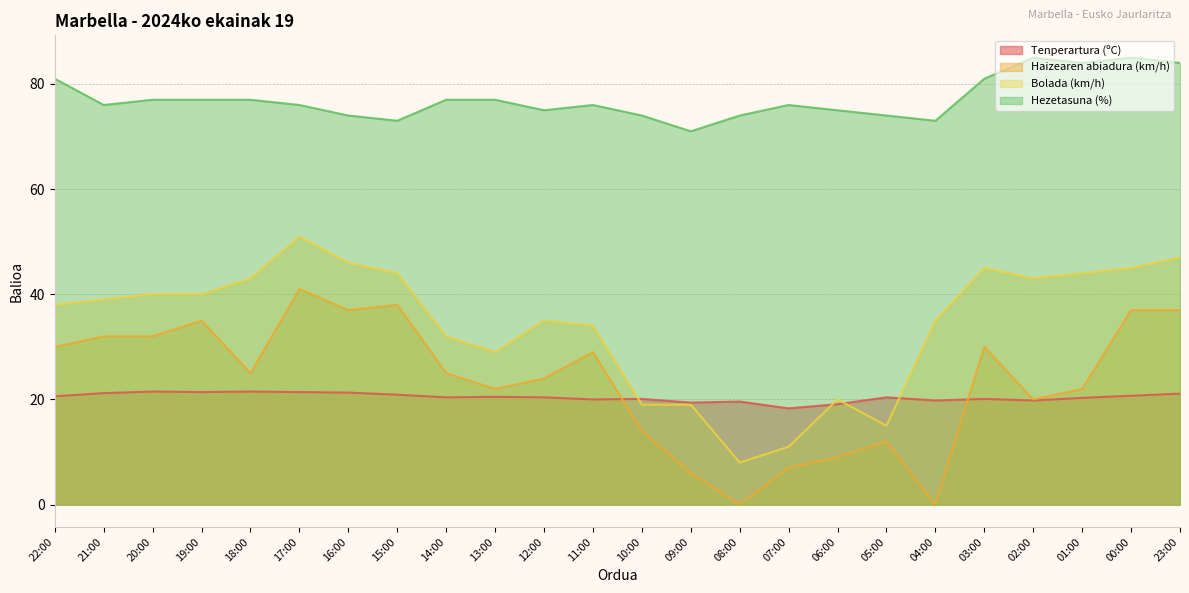

How many lines are shown in the chart?

4